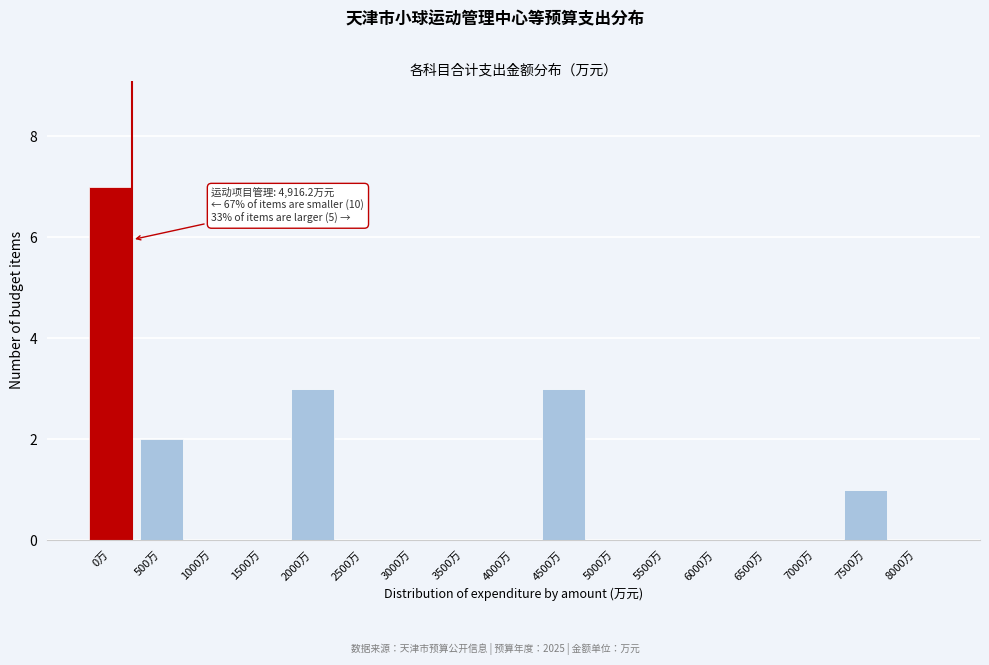

Reading left to right, list all the values displayed in this chart.

0万=7	500万=2	1000万=0	1500万=0	2000万=3	2500万=0	3000万=0	3500万=0	4000万=0	4500万=3	5000万=0	5500万=0	6000万=0	6500万=0	7000万=0	7500万=1	8000万=0